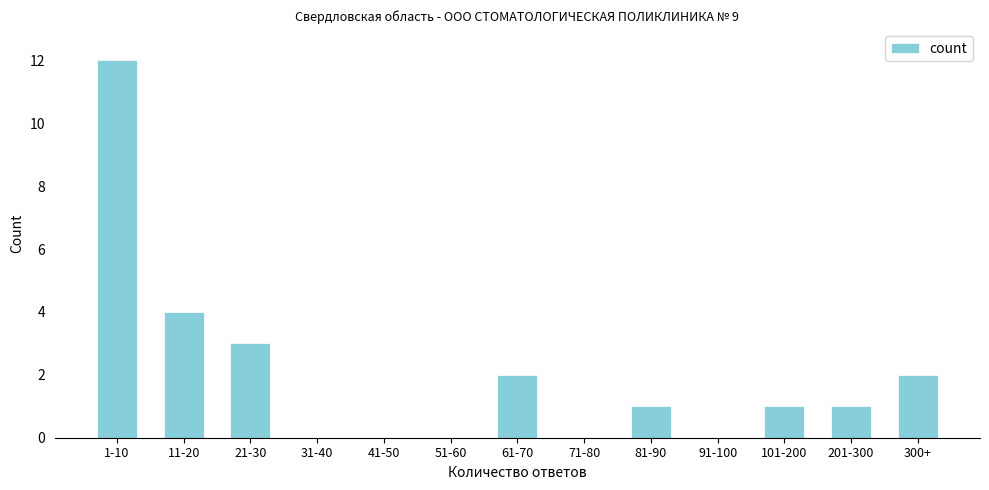

Reading left to right, list all the values displayed in this chart.

1-10=12	11-20=4	21-30=3	31-40=0	41-50=0	51-60=0	61-70=2	71-80=0	81-90=1	91-100=0	101-200=1	201-300=1	300+=2